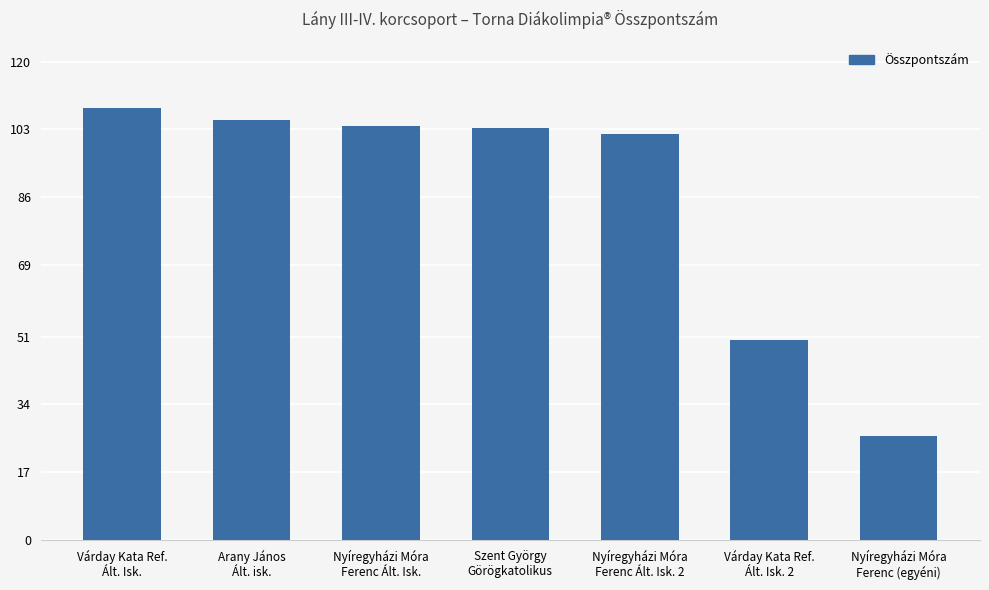

True or false: the data shows 50.0 at Nyíregyházi Móra
Ferenc Ált. Isk..

False